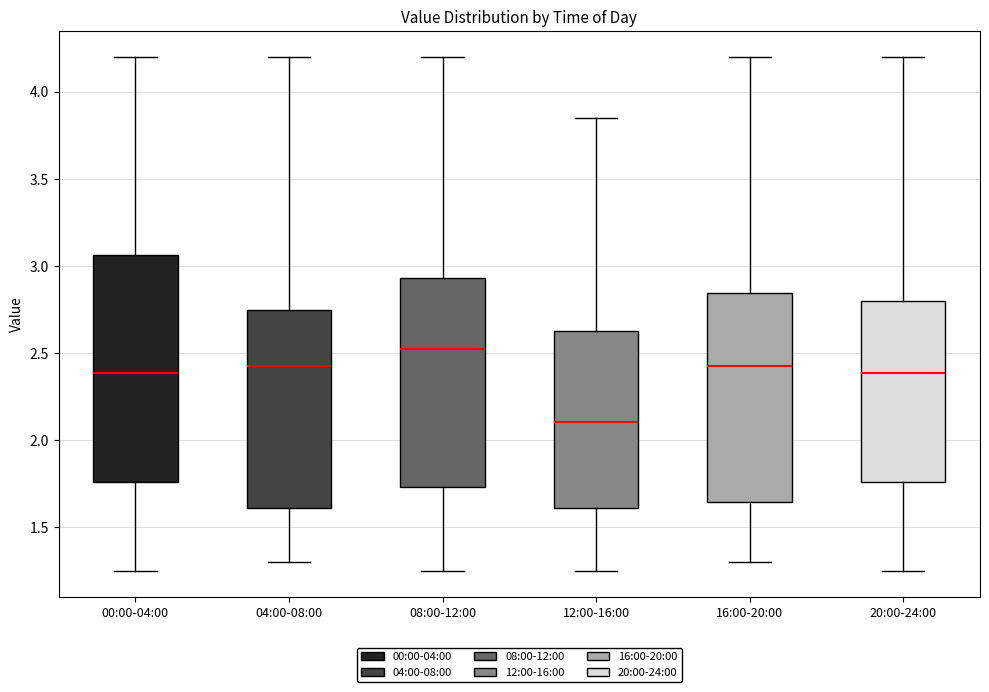

Reading left to right, read every box against the y-axis: the position of its median line, the range the box covers, and the ends of its whiskers. The values are not printed on the chart, so give them approximately, as read against the axis.

00:00-04:00: median 2.40, box 1.75 to 3.05, whiskers 1.25 to 4.20
04:00-08:00: median 2.45, box 1.60 to 2.75, whiskers 1.30 to 4.20
08:00-12:00: median 2.55, box 1.75 to 2.95, whiskers 1.25 to 4.20
12:00-16:00: median 2.10, box 1.60 to 2.65, whiskers 1.25 to 3.85
16:00-20:00: median 2.45, box 1.65 to 2.85, whiskers 1.30 to 4.20
20:00-24:00: median 2.40, box 1.75 to 2.80, whiskers 1.25 to 4.20